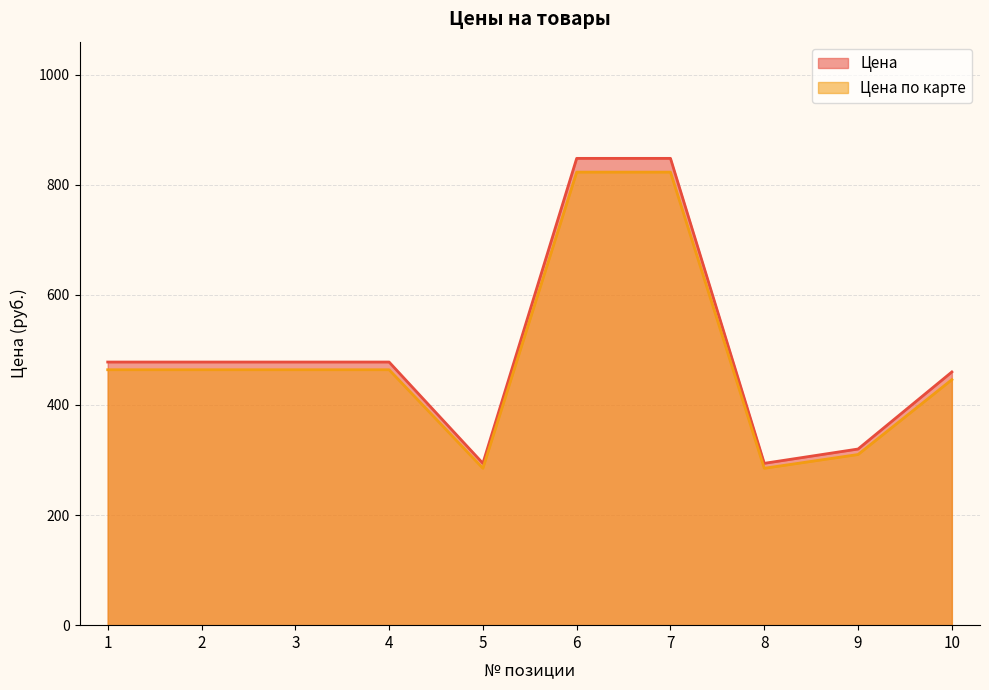

Which category has the highest value in the Цена по карте series?

6